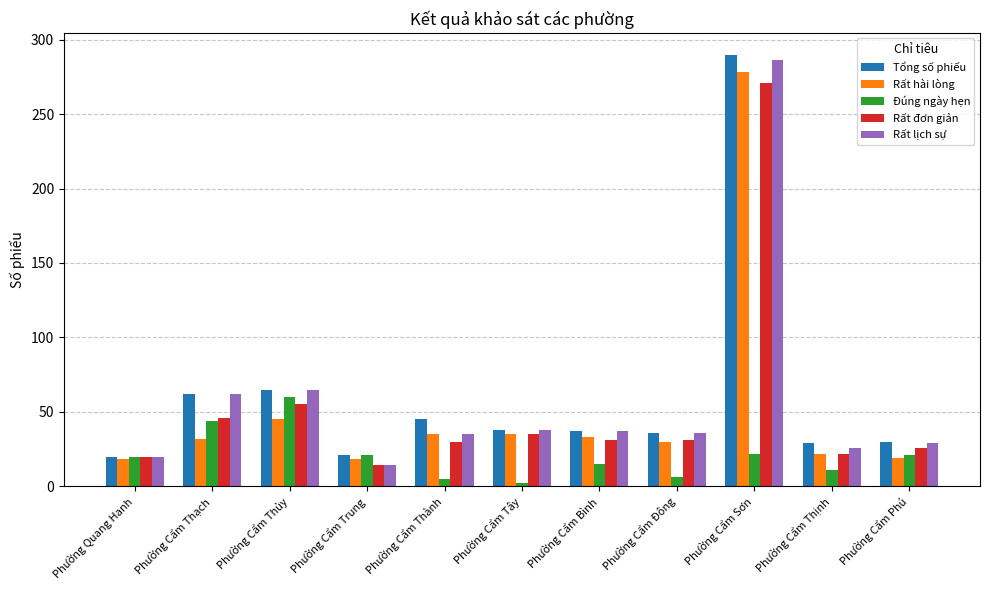

Rank the series by their maximum value, from highest to lowest.

Tổng số phiếu, Rất lịch sự, Rất hài lòng, Rất đơn giản, Đúng ngày hẹn